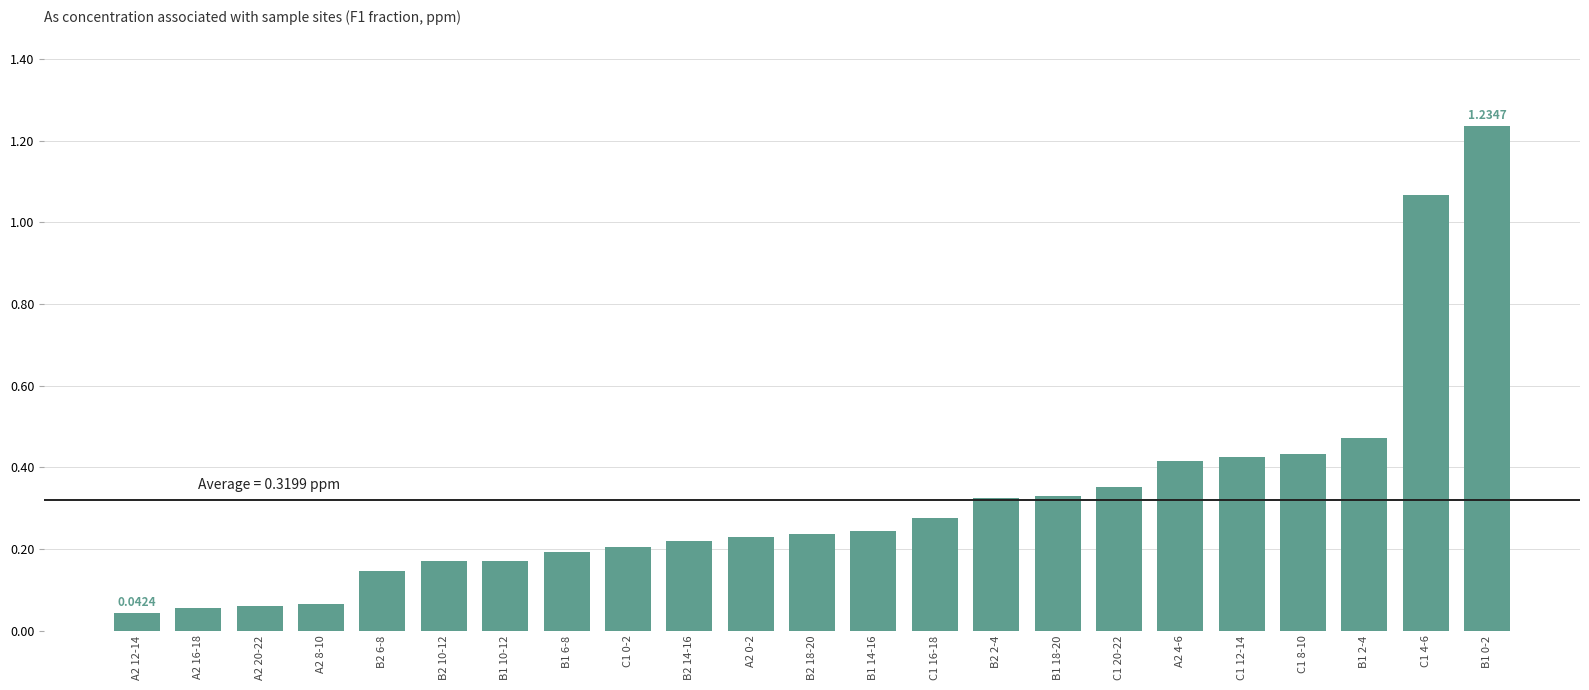

What is the difference between the second highest and minimum values?

1.0